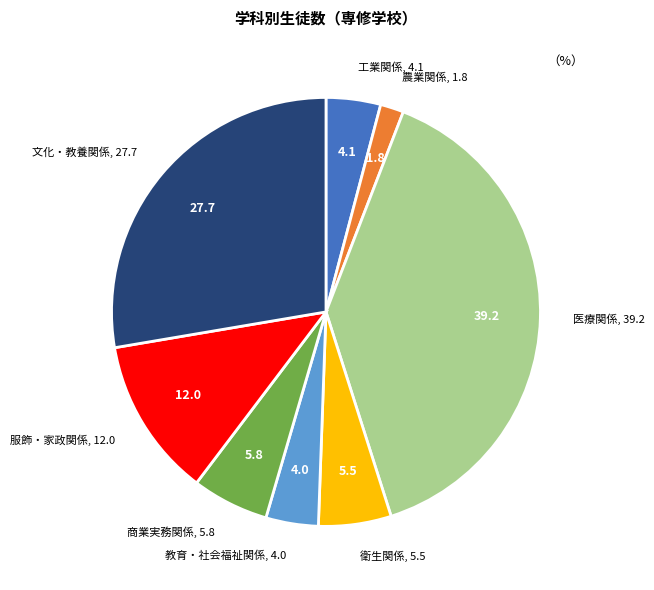

Is there any slice that represents more than half of the pie?

No